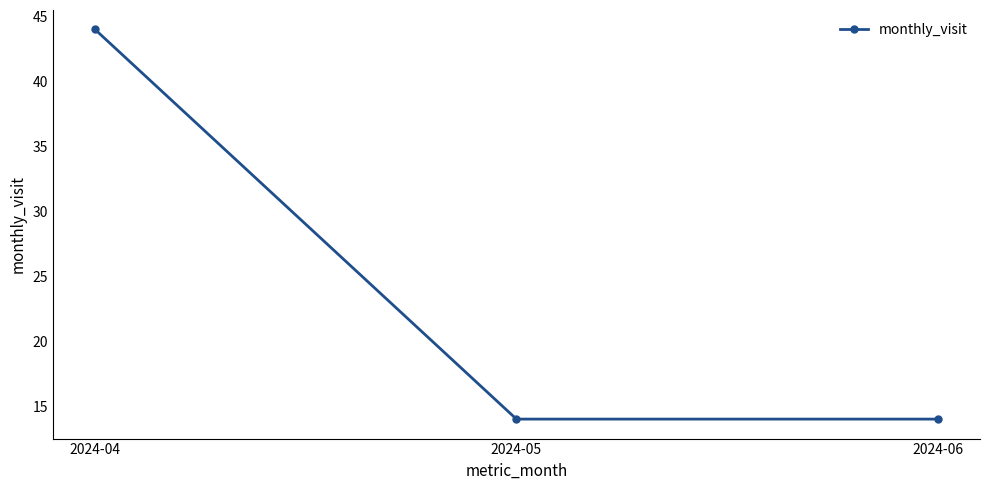

What is the ratio of the value at 2024-05 to the value at 2024-06?

1.0